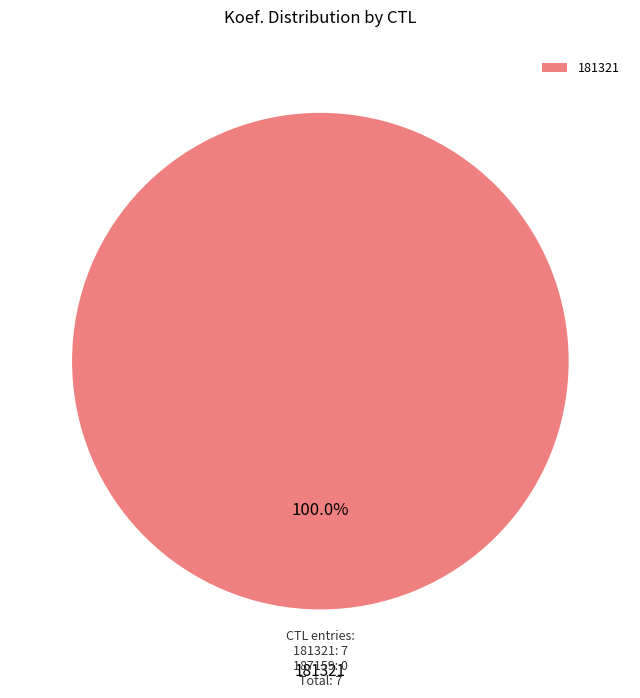

Does any single category account for the majority?

Yes